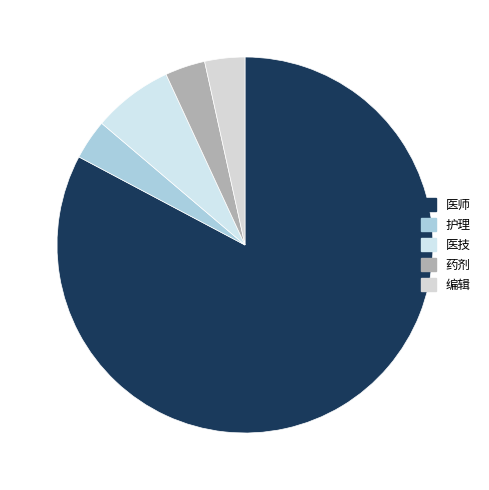

Which category accounts for the majority?

医师